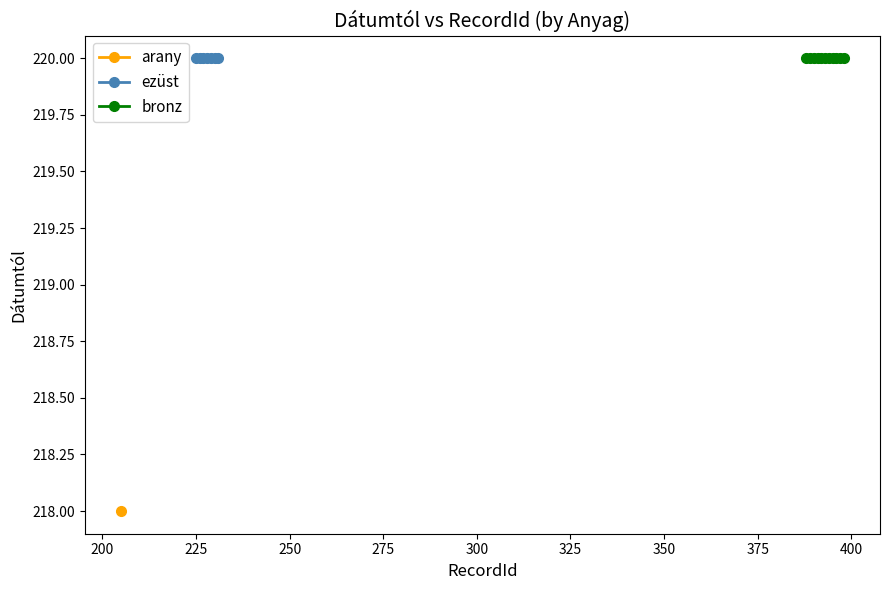

At how many categories does at least one series exceed 219?

19